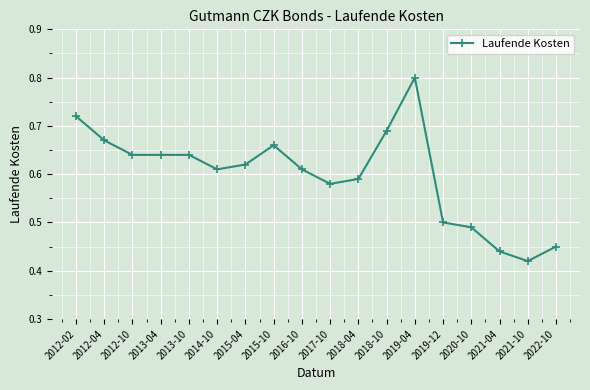

What is the label of the 6th point from the left?

2014-10